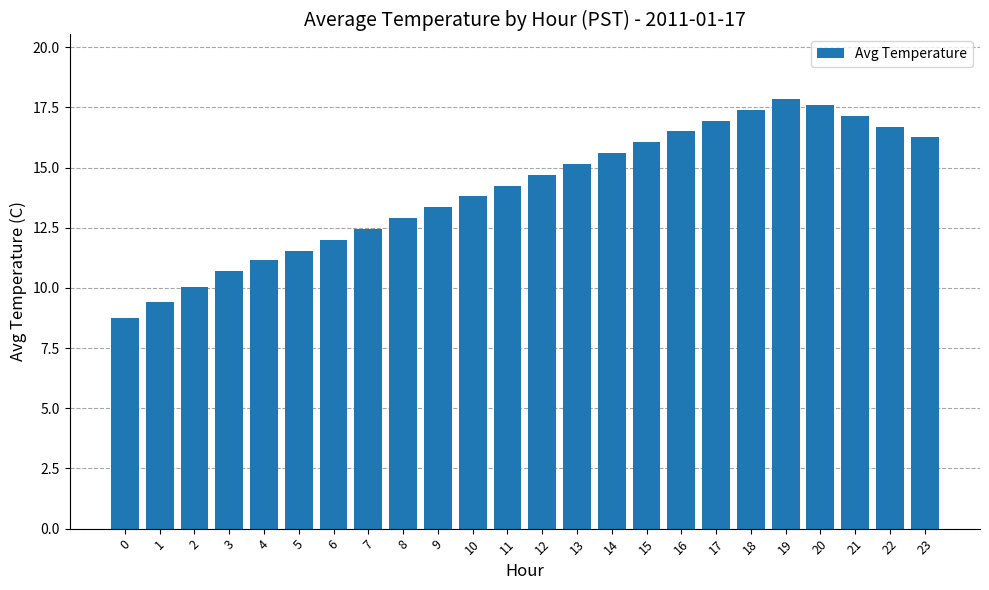

What is the value of the 15th bar from the left?

15.6